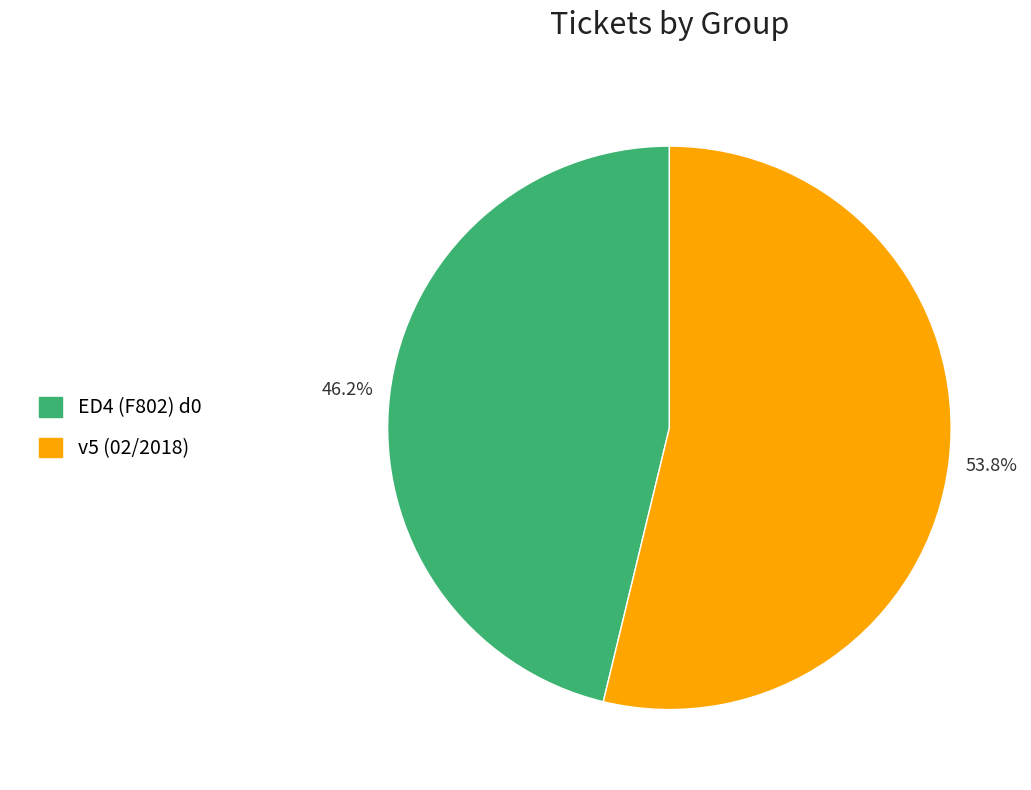

To the nearest percent, what is the average slice percentage?

50%